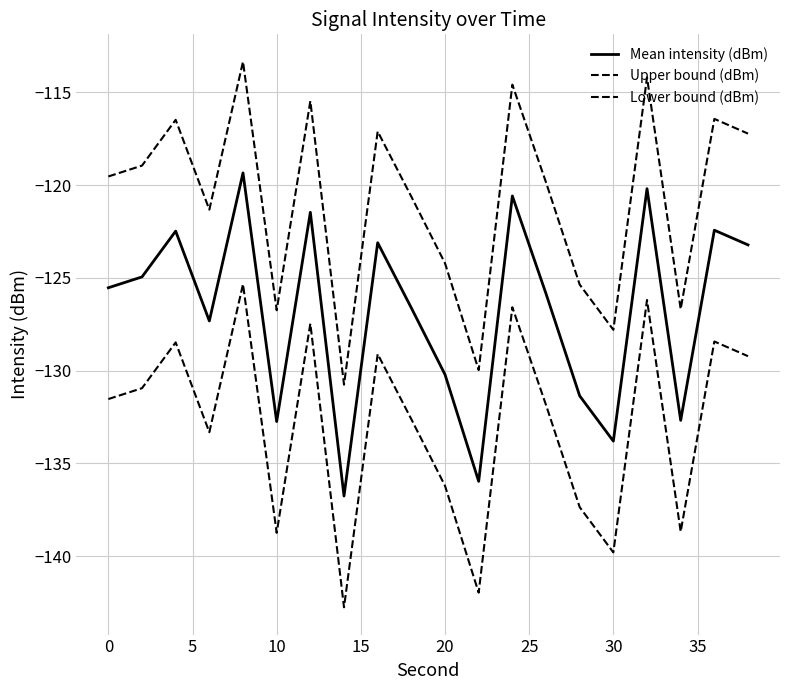

What is the sum of all Lower bound (dBm) values?

-2656.7